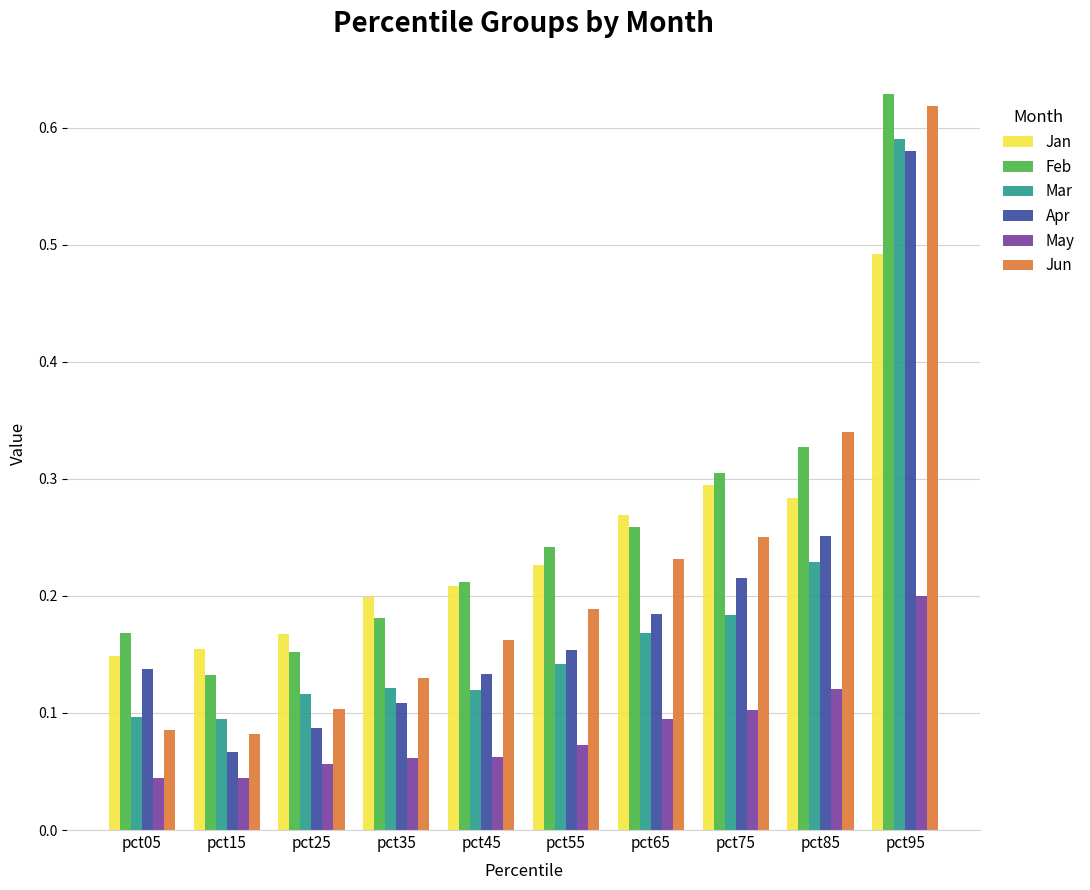

Rank the series at pct05 from lowest to highest value.

May, Jun, Mar, Apr, Jan, Feb